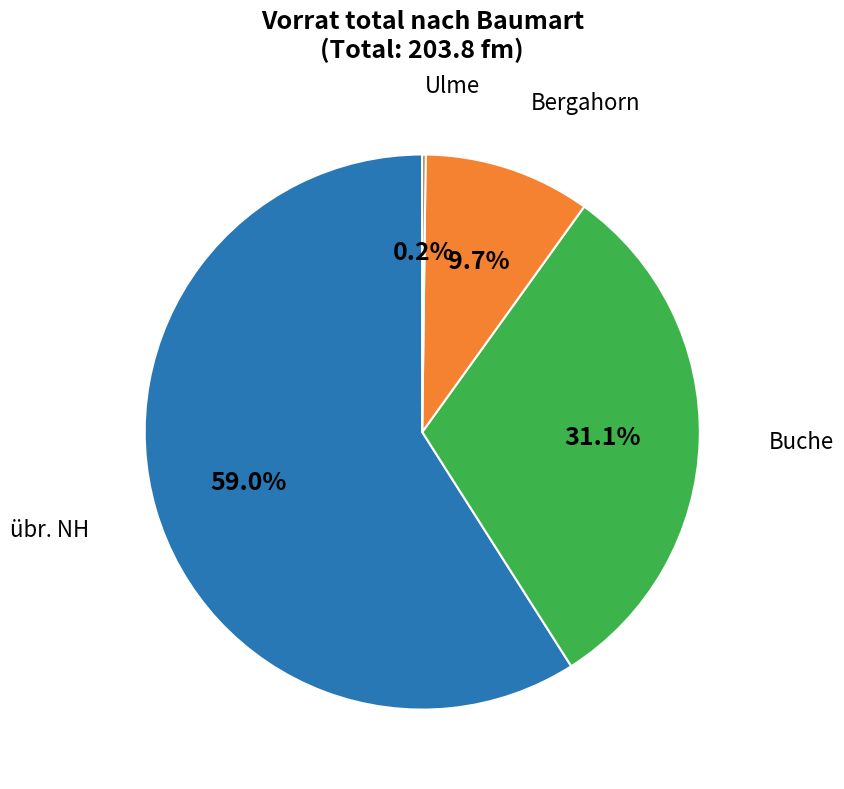

Combined, what portion of the pie is Bergahorn and übr. NH?

68.7%